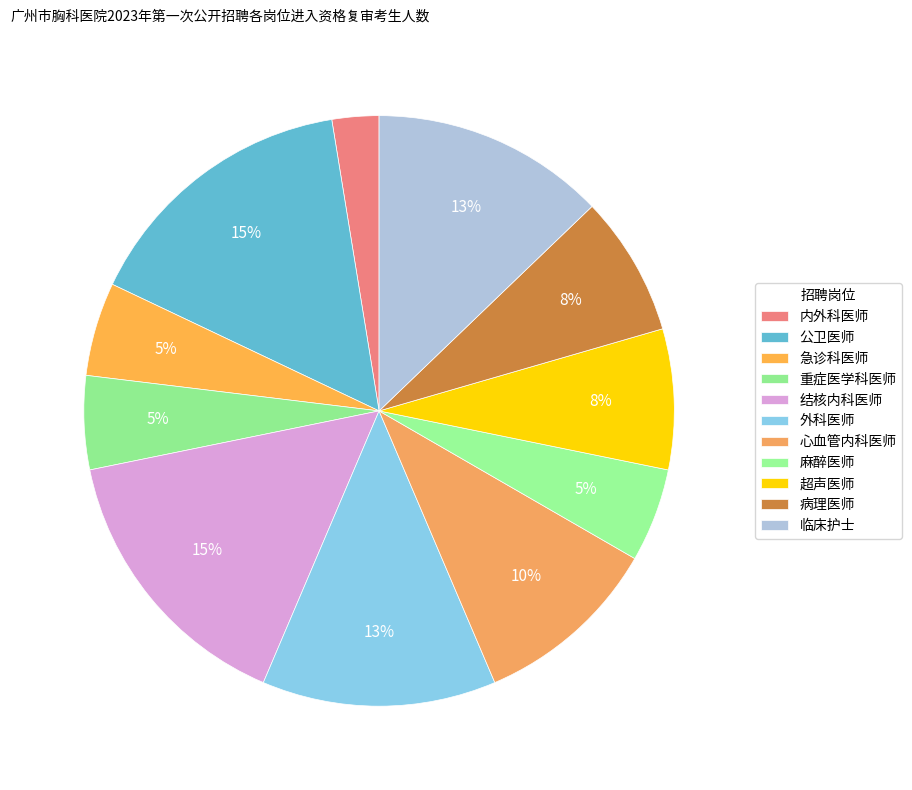

How many segments does this pie chart have?

11